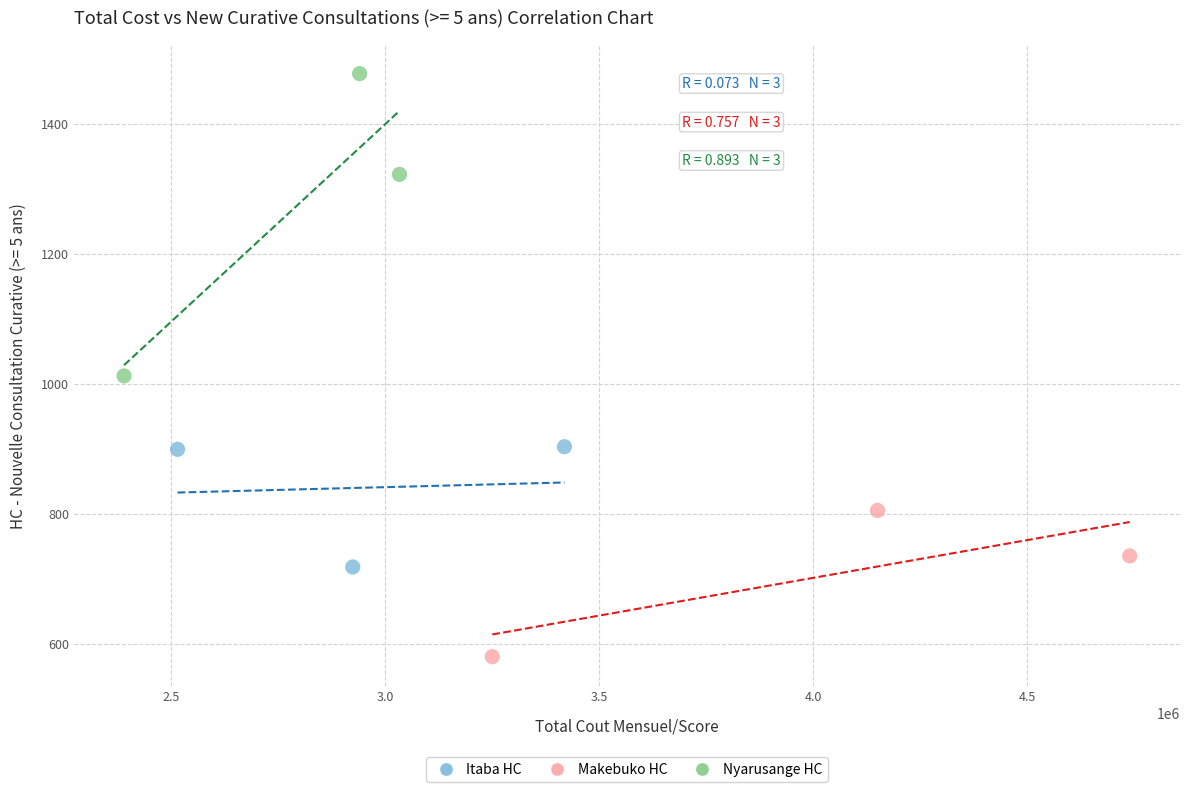

Which series has the widest spread of Y values?

Nyarusange HC